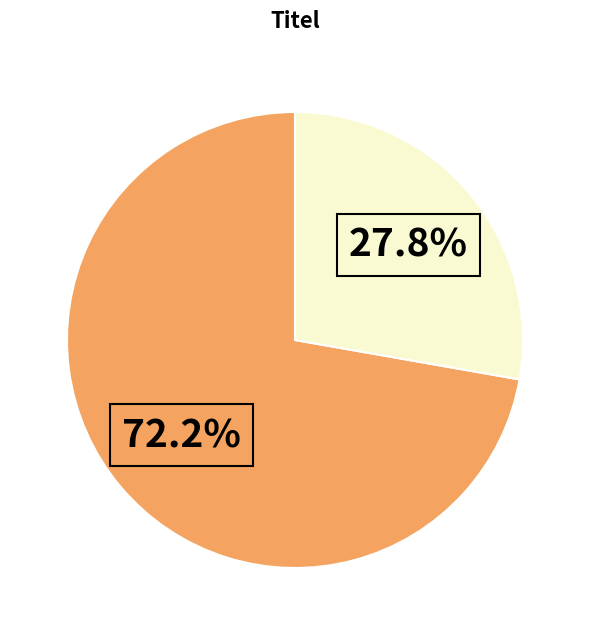

Does any single category account for the majority?

Yes